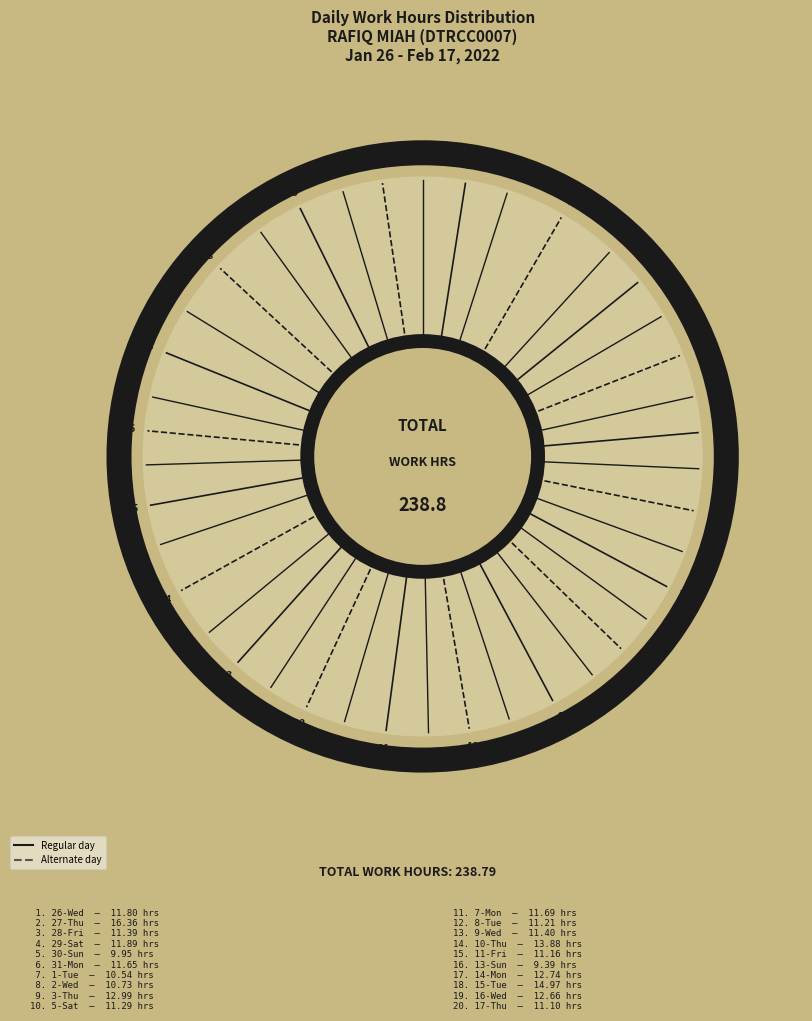

How many segments does this pie chart have?

20